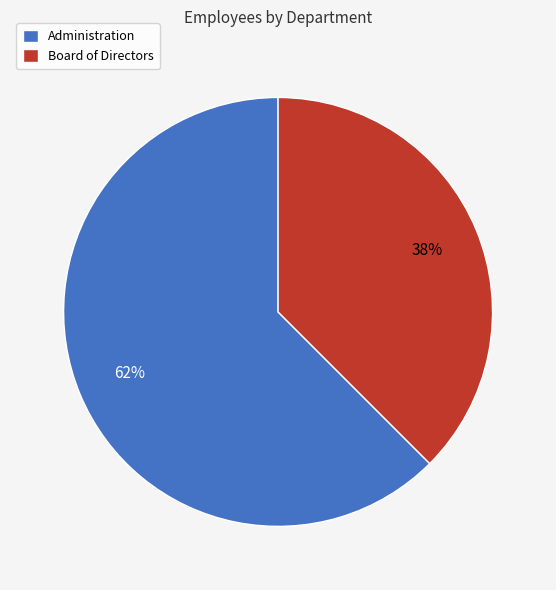

Which slice is the smallest?

Board of Directors